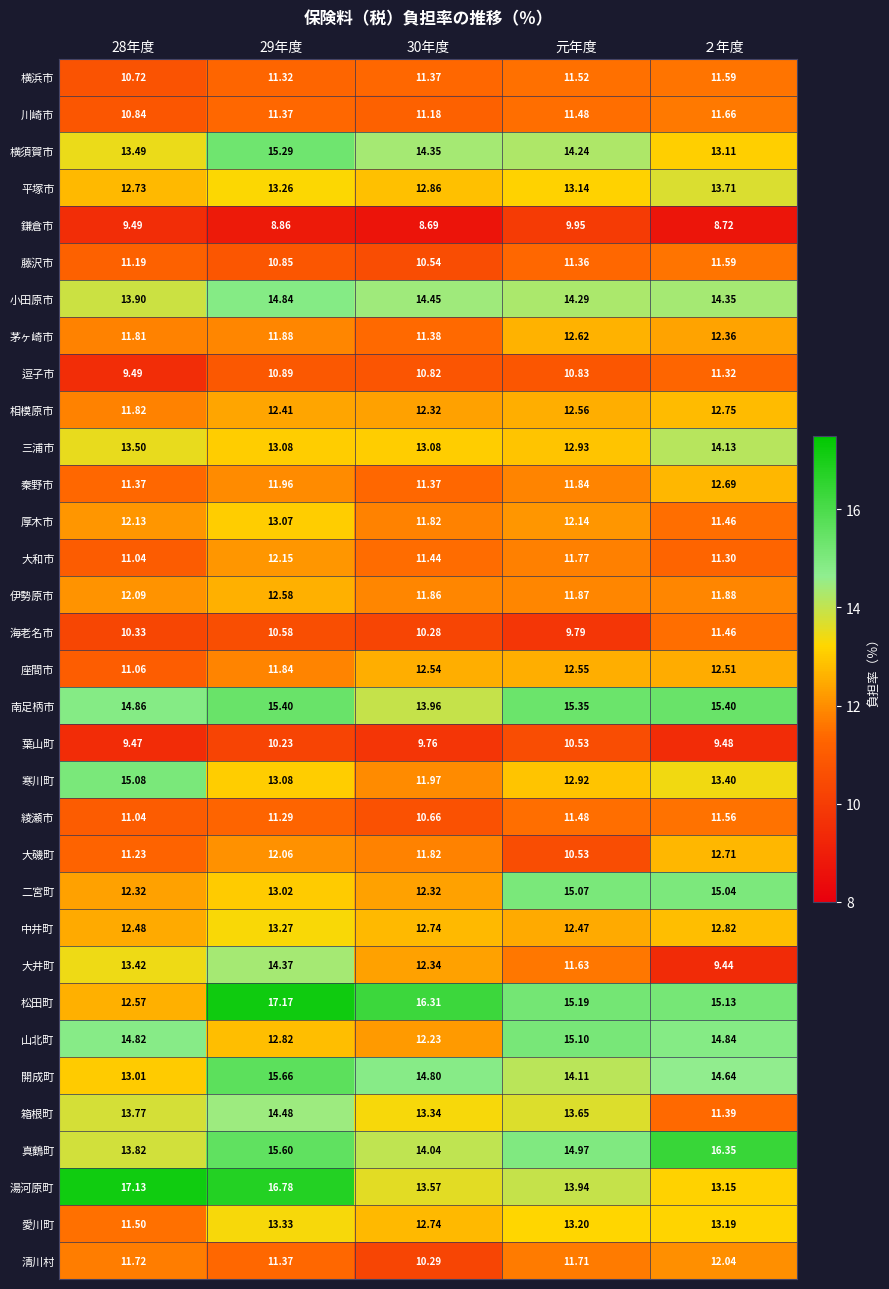

Which series changed the most between 30年度 and 元年度?

山北町